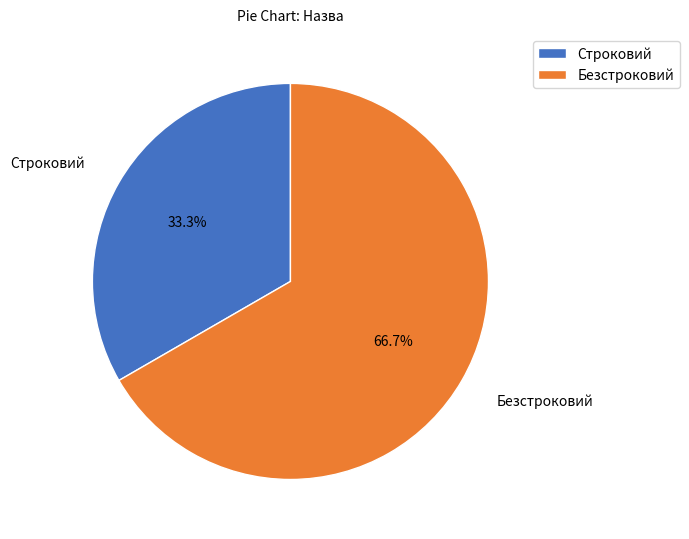

Which category has the smallest portion of the pie?

Строковий